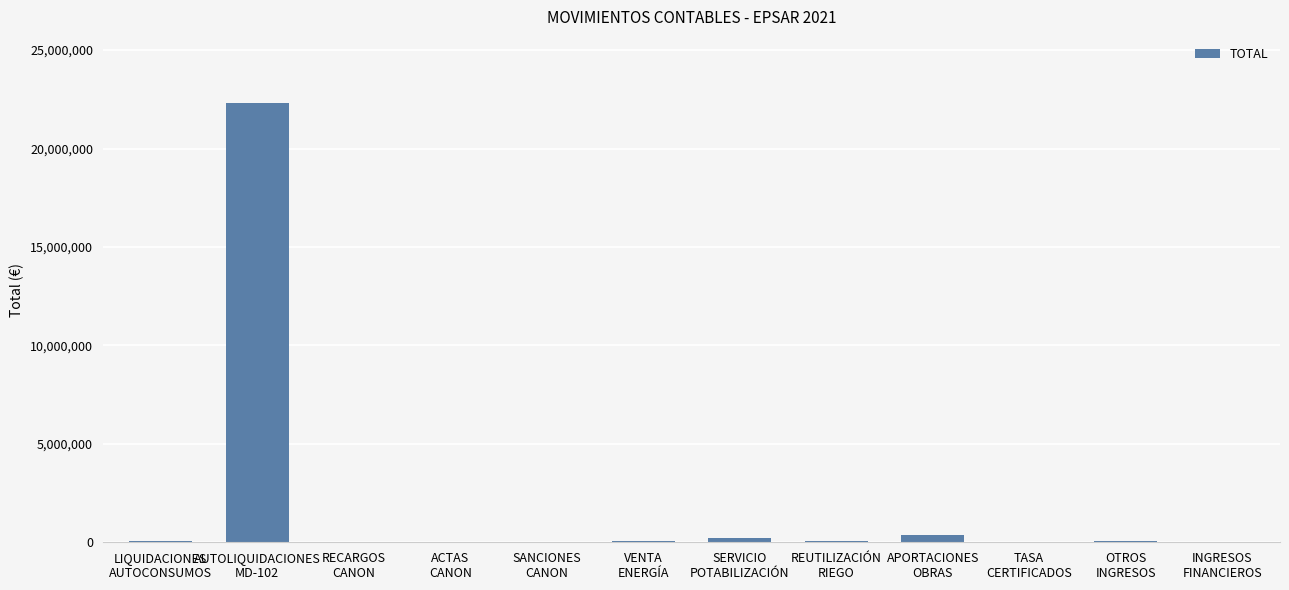

What is the sum of all values?

23201165.7